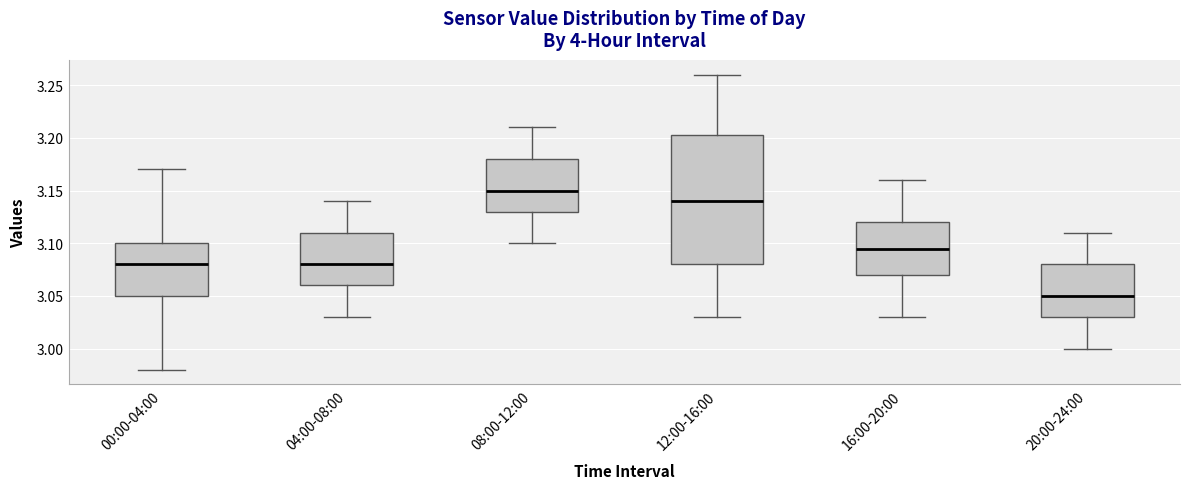

Which box has the highest median line?

08:00-12:00